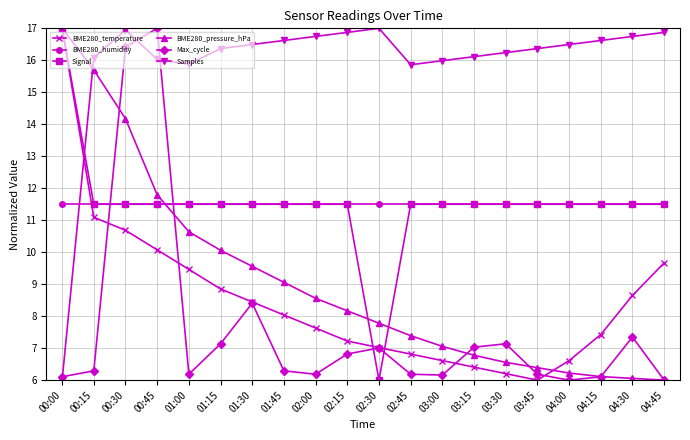

What is the sum of the Max_cycle values at 02:15 and 04:45?

12.8